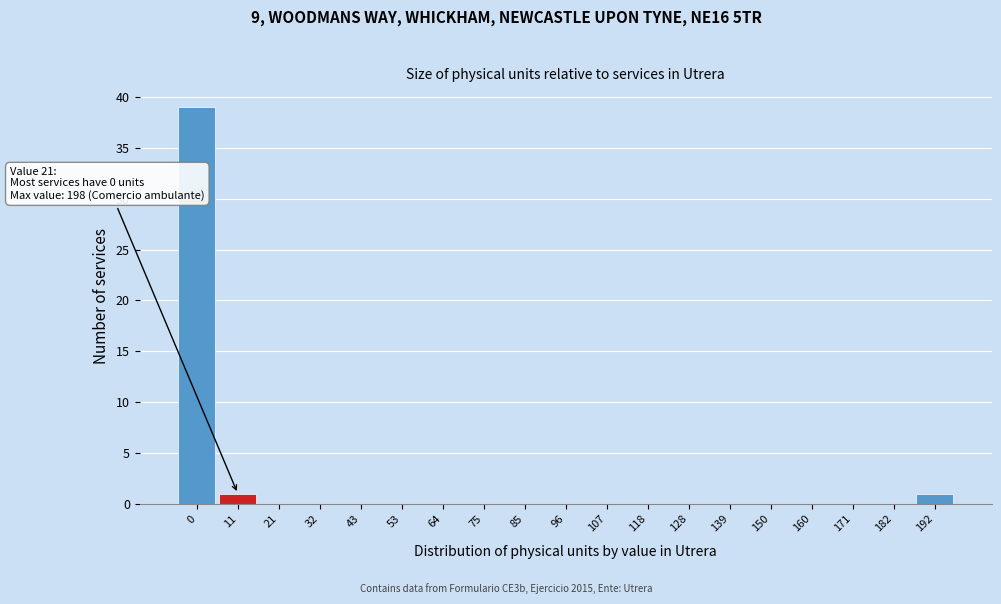

Reading left to right, transcribe all the data shown in this chart.

0=39	11=1	21=0	32=0	43=0	53=0	64=0	75=0	85=0	96=0	107=0	118=0	128=0	139=0	150=0	160=0	171=0	182=0	192=1